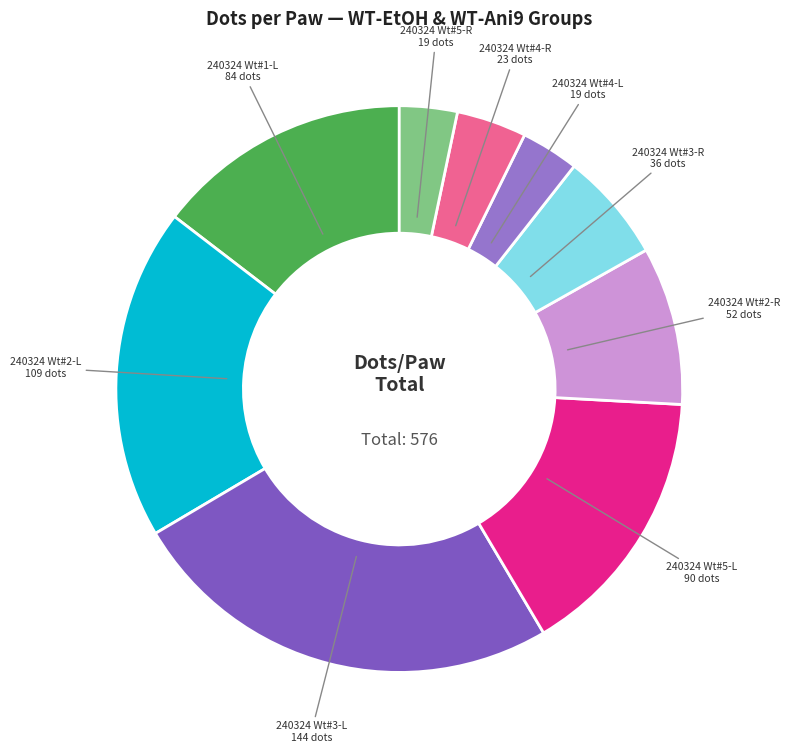

How many slices are in this pie chart?

9